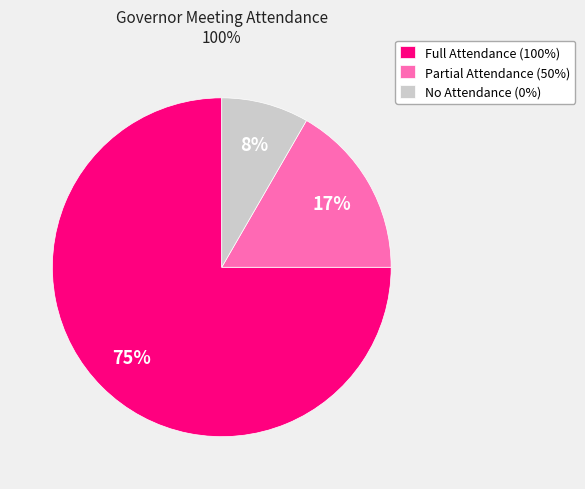

Combined, do Full Attendance (100%) and No Attendance (0%) account for over 50%?

Yes